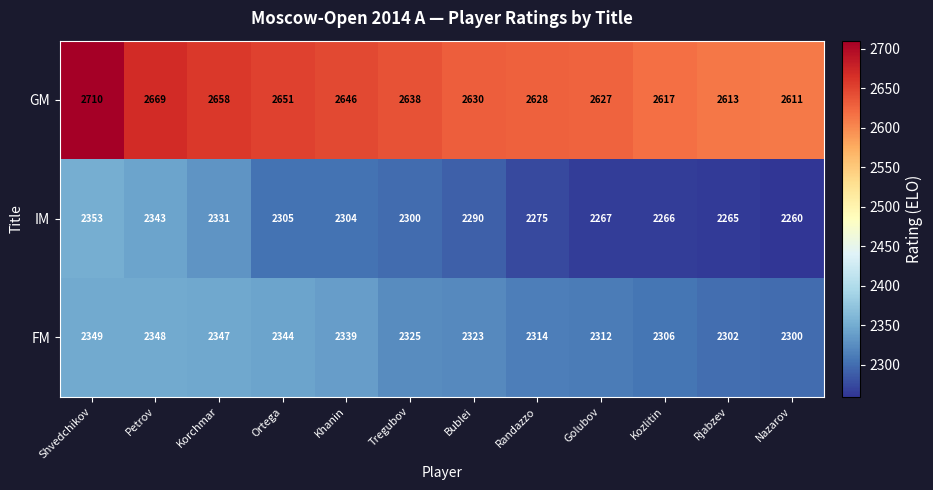

What is the sum of the FM values at Korchmar and Tregubov?

4672